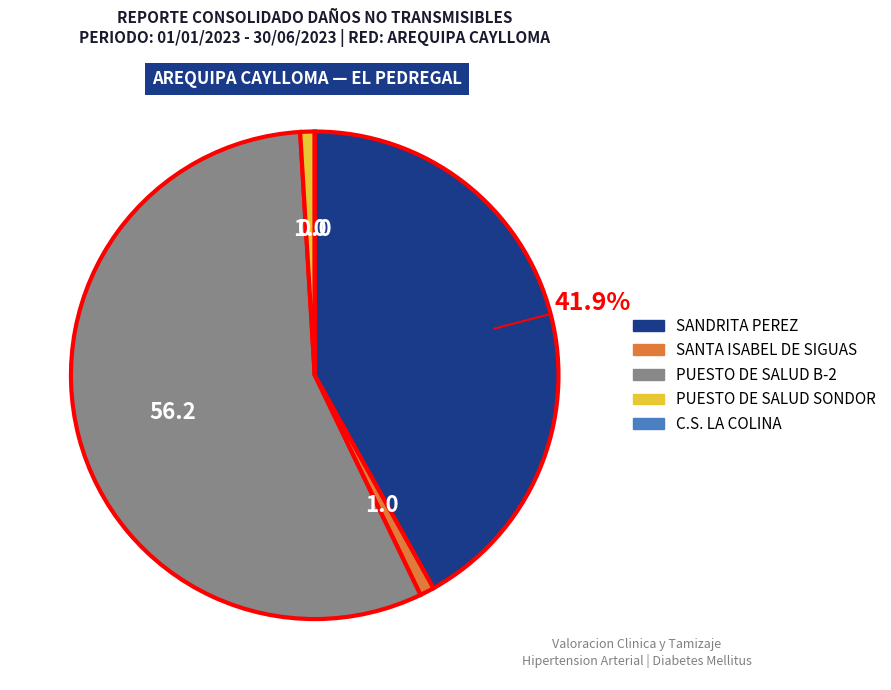

Is there a majority slice in this chart?

Yes